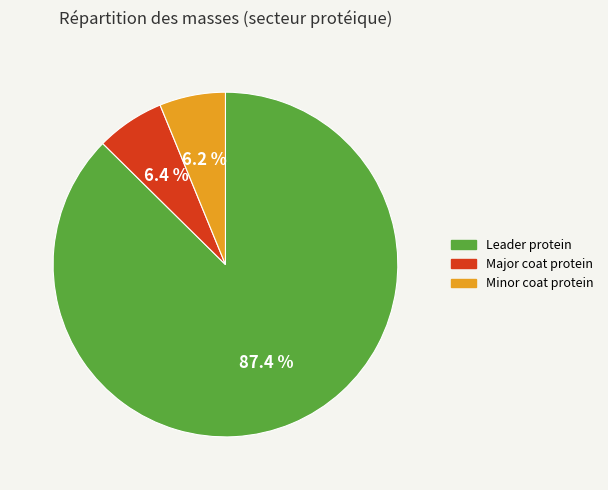

Is there any slice that represents more than half of the pie?

Yes